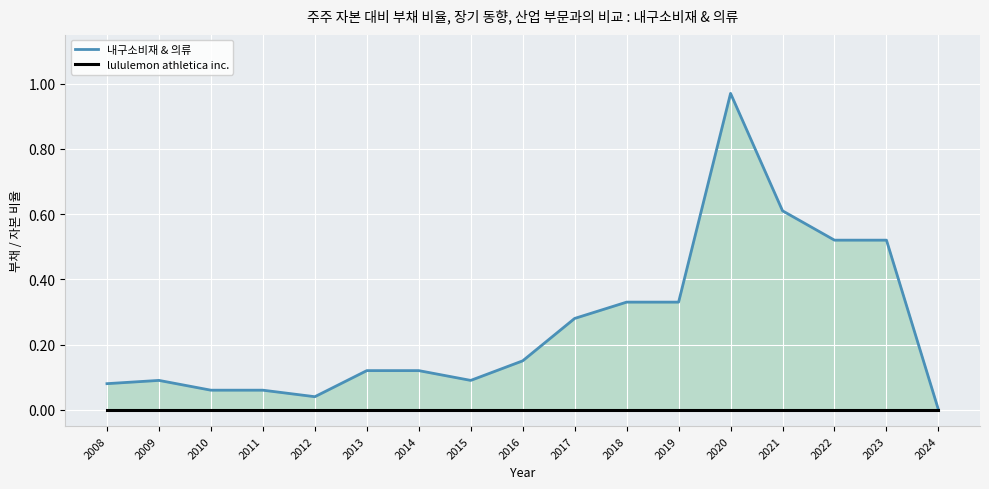

Count the number of categories in the chart.

17